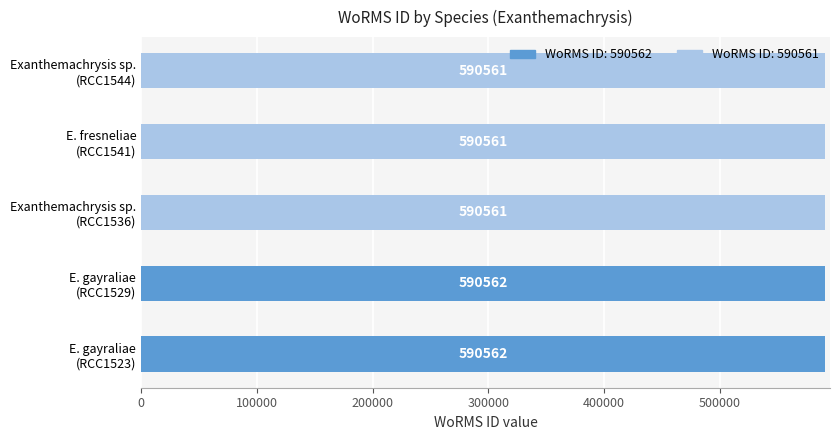

What is the sum of all values?

2952807